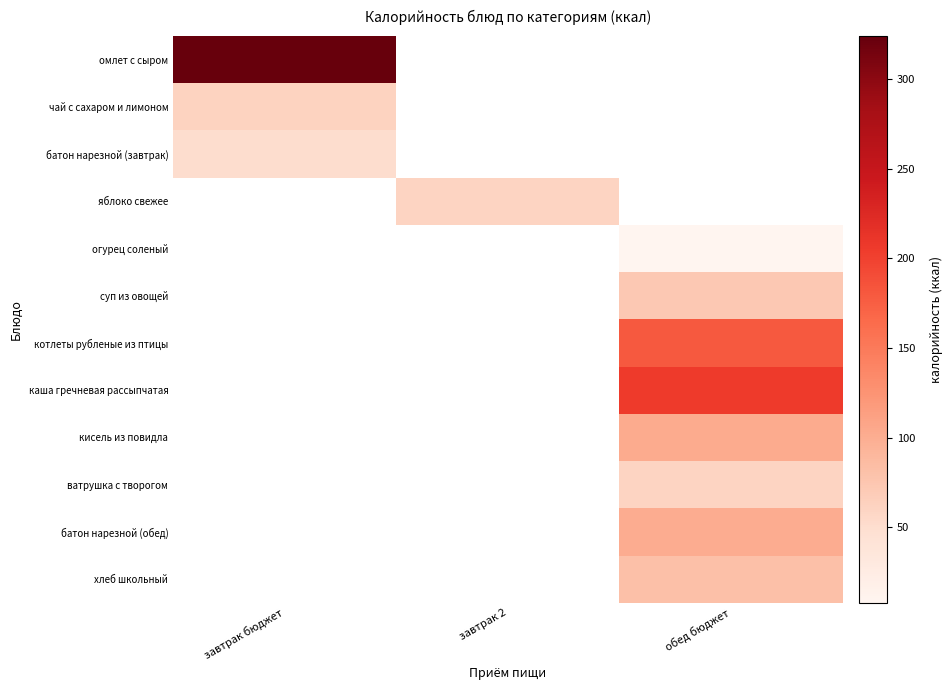

Which category has the highest value across all series?

завтрак бюджет